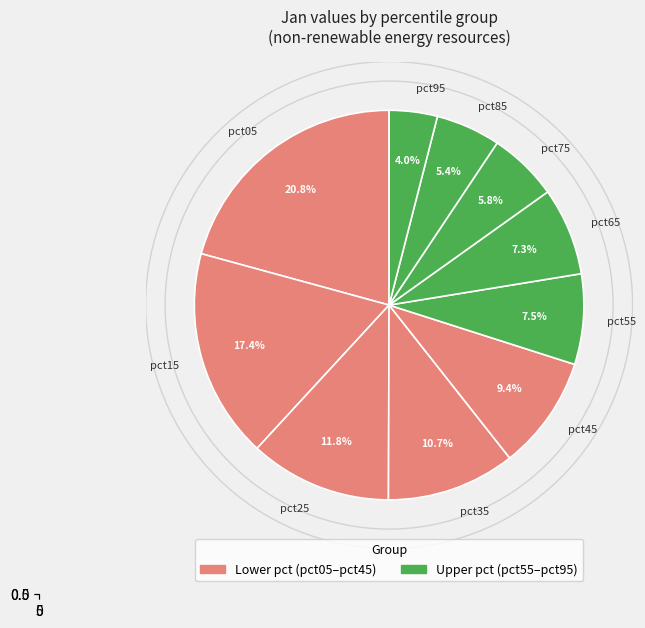

How many segments does this pie chart have?

10